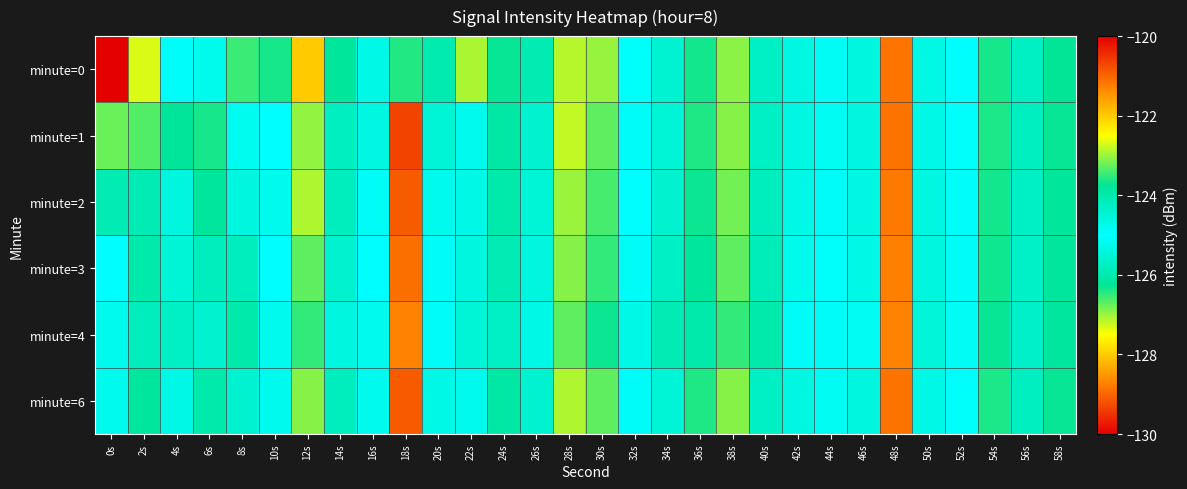

At 44s, list the series in order from largest to smallest.

minute=4, minute=3, minute=2, minute=0, minute=1, minute=6